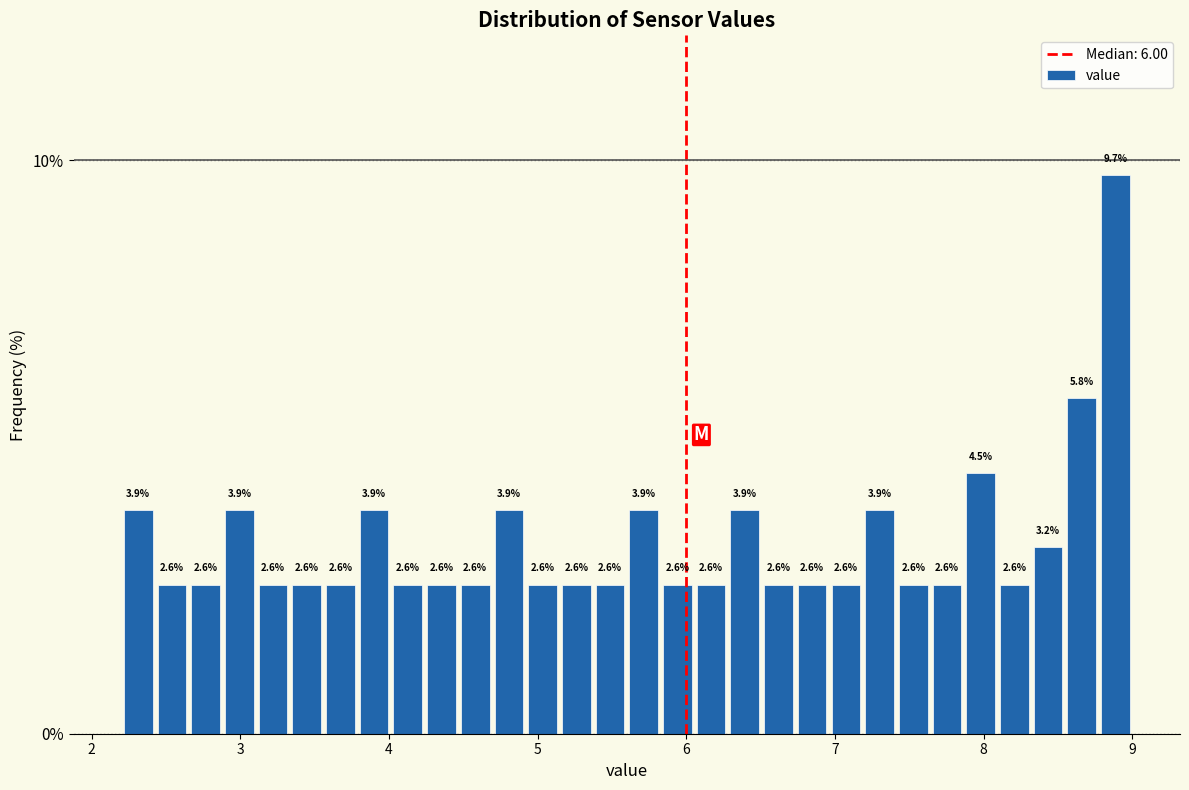

Read against the x-axis, roughly where is the centre of the tallest bar?

8.9